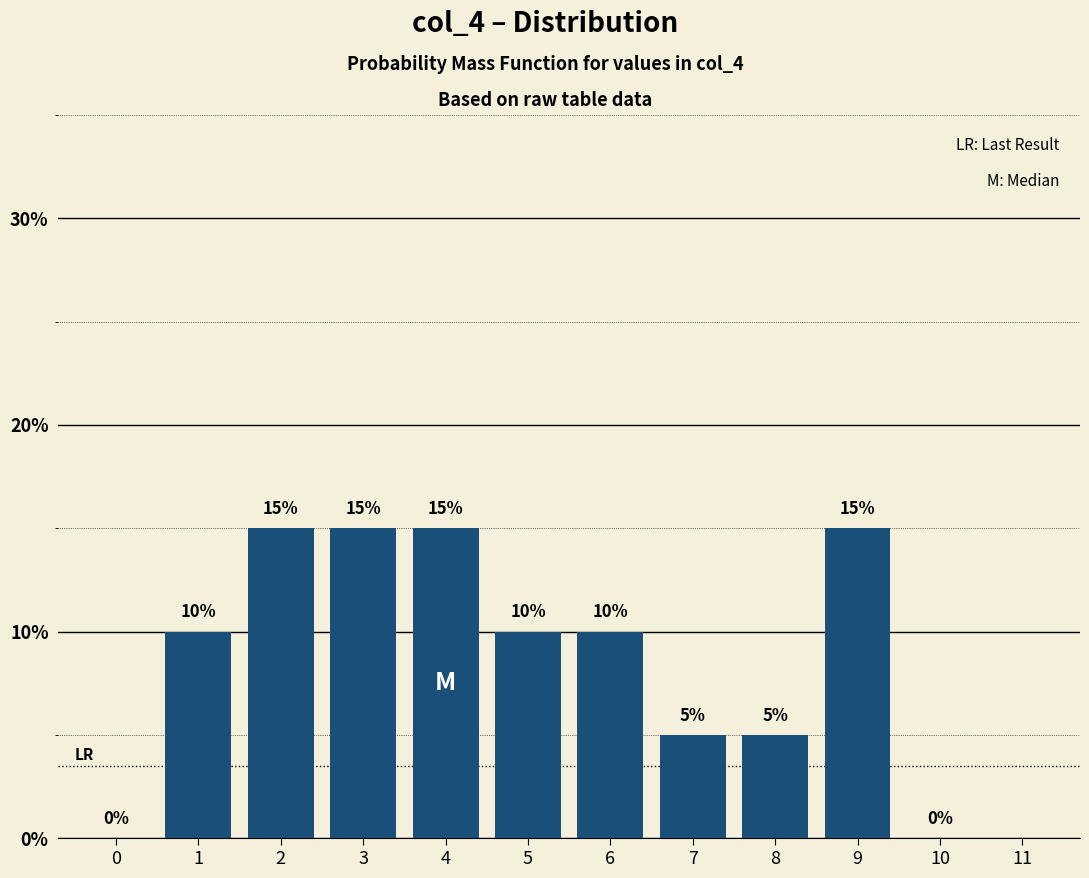

Reading left to right, extract all data points from this chart.

0=0	1=10	2=15	3=15	4=15	5=10	6=10	7=5	8=5	9=15	10=0